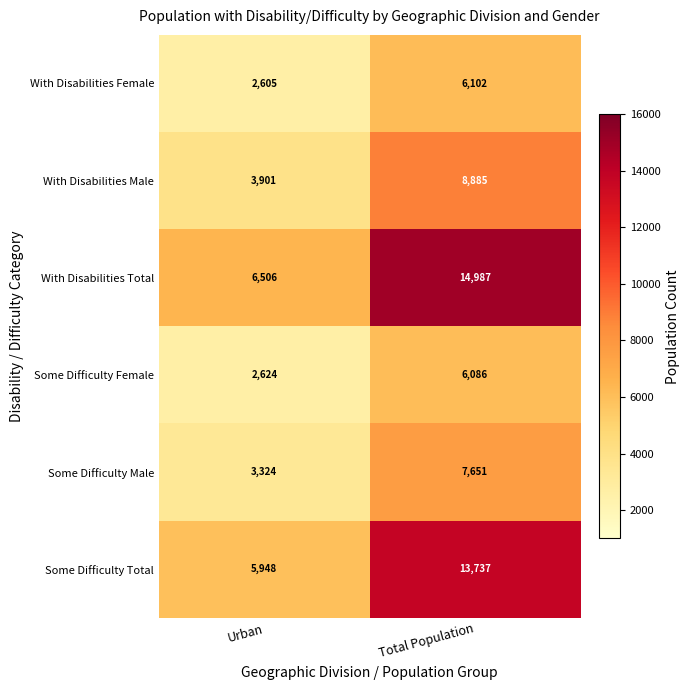

Which category has the highest value across all series?

Total Population